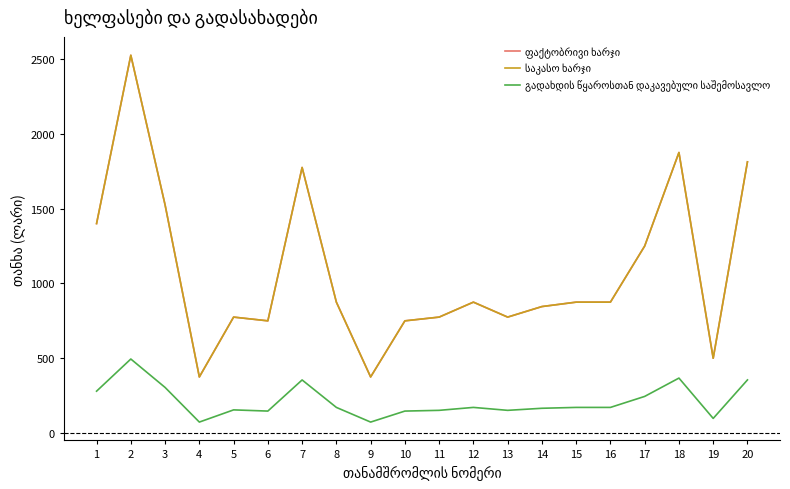

True or false: ფაქტობრივი ხარჯი and საკასო ხარჯი cross at least once.

False